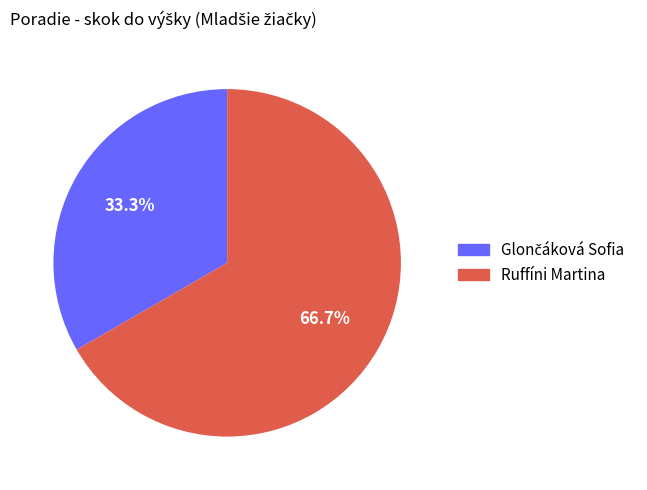

To the nearest percent, what is the average slice percentage?

50%